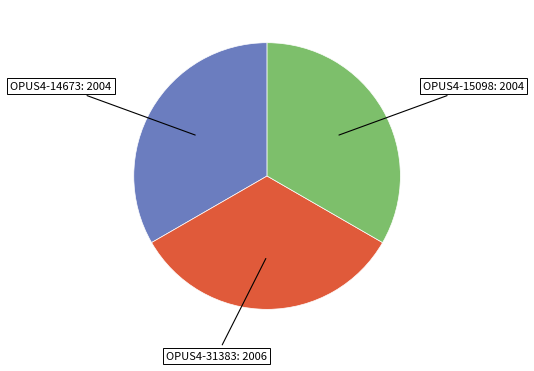

Does any single category account for the majority?

No